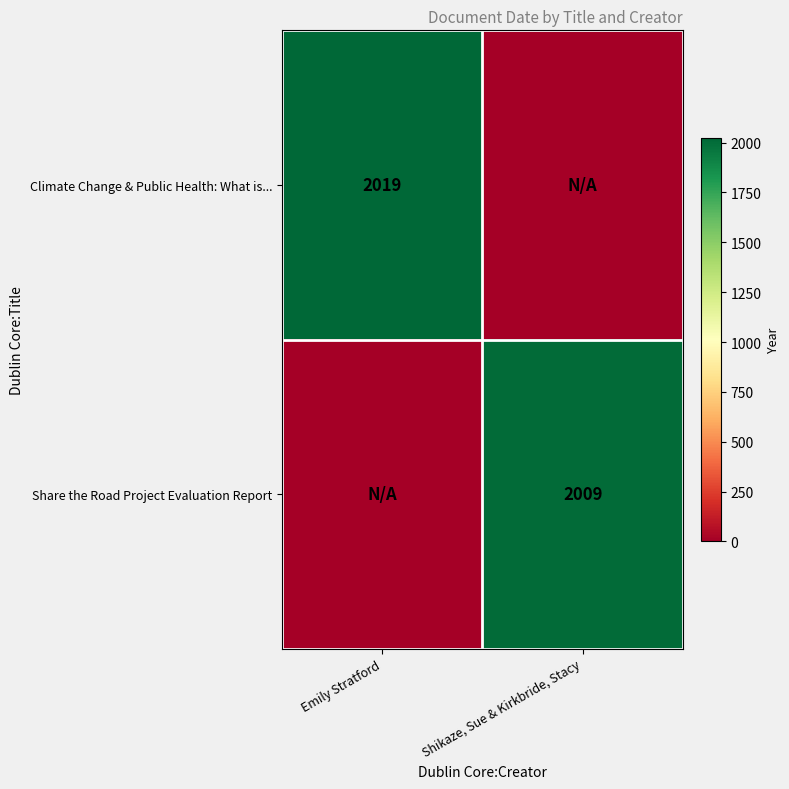

The value of Climate Change & Public Health: What is... at Emily Stratford is 2019. True or false?

True